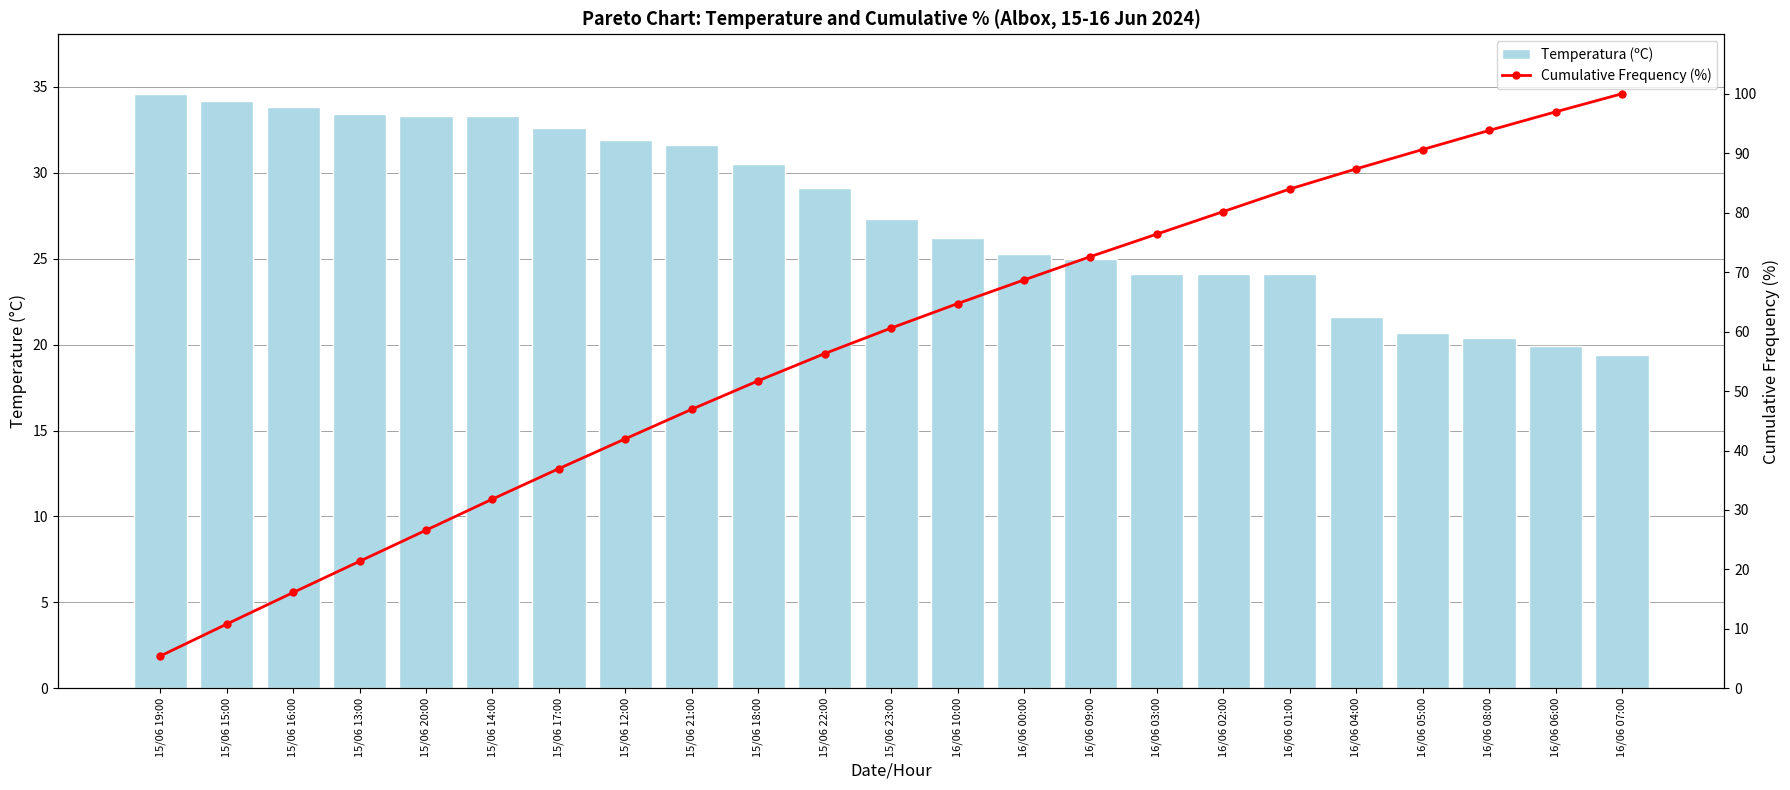

What is the minimum value for Cumulative Frequency (%)?

5.4